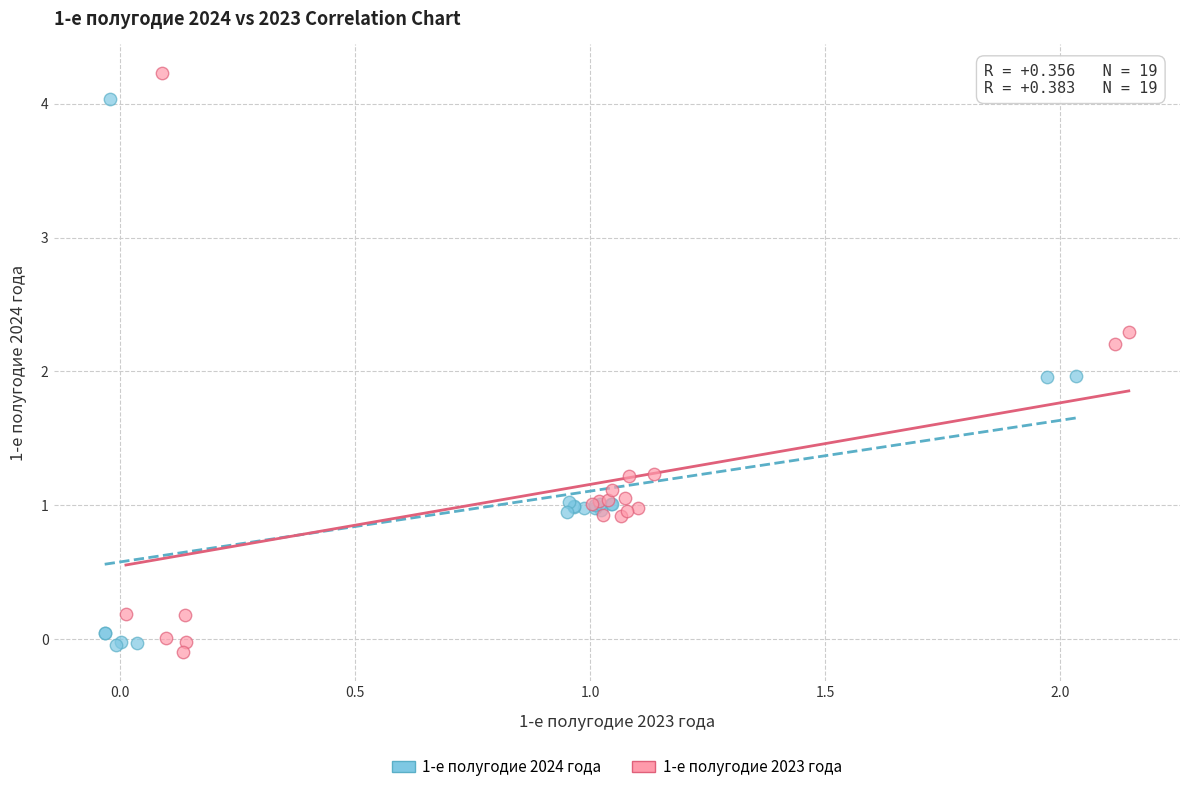

Which series contains the highest Y value?

1-е полугодие 2023 года